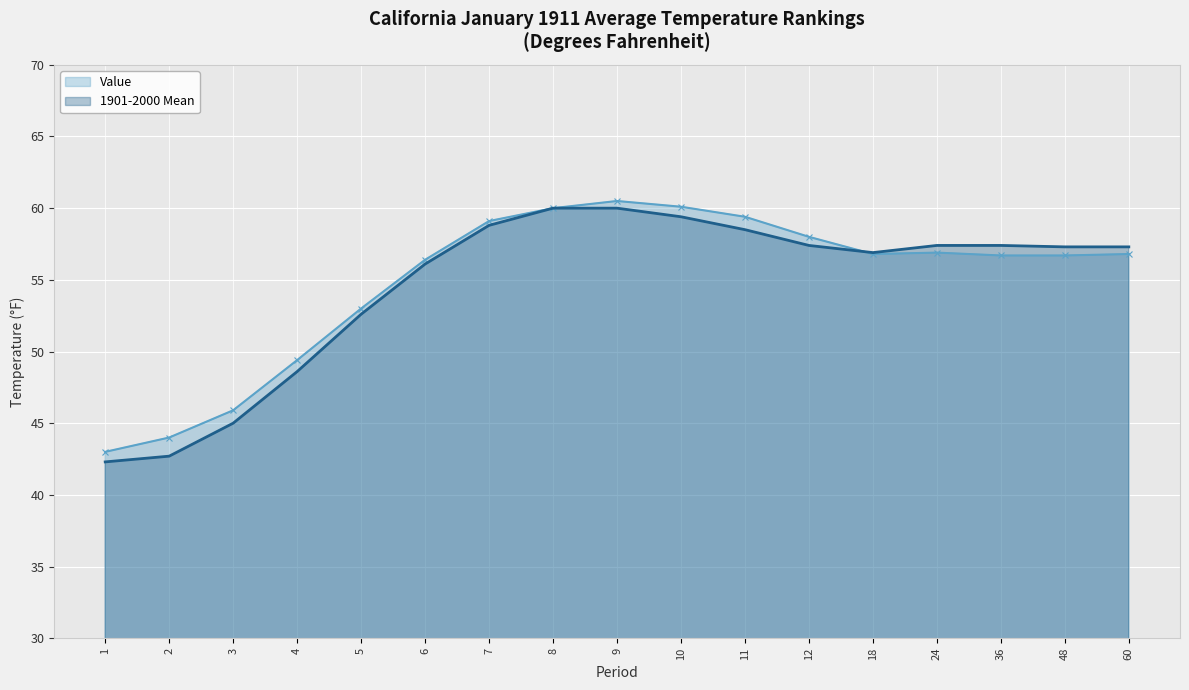

What are all the series names shown in the legend?

Value, 1901-2000 Mean